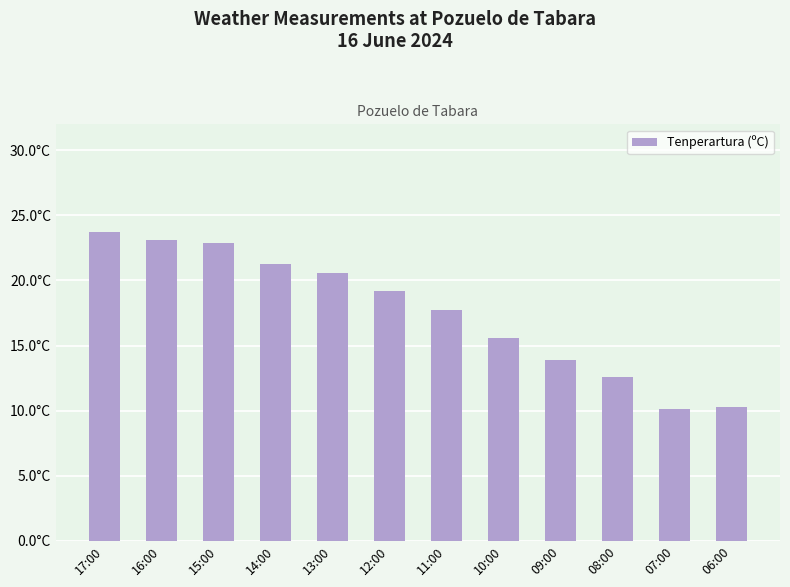

What is the sum of all values?

211.0